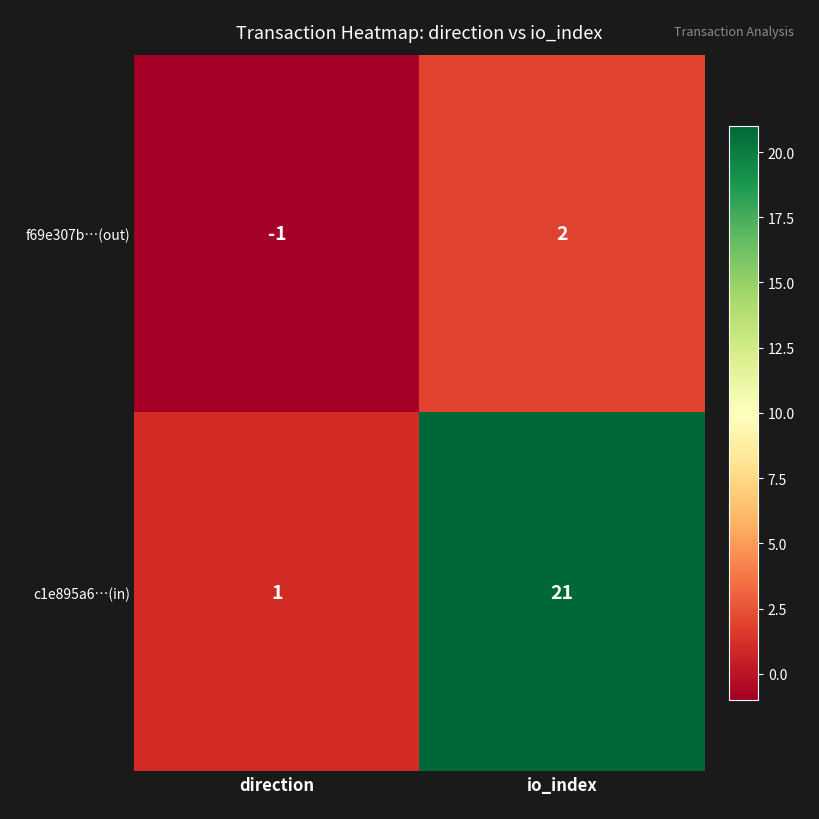

Which series changed the most between direction and io_index?

c1e895a6…(in)